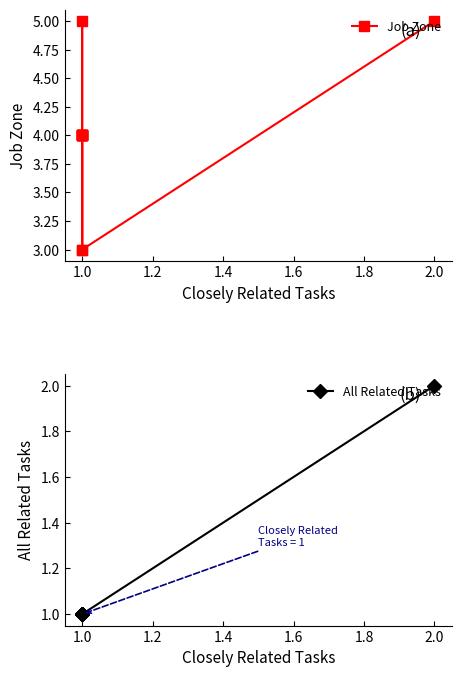

List the series in order of their overall mean, highest first.

Job Zone, All Related Tasks